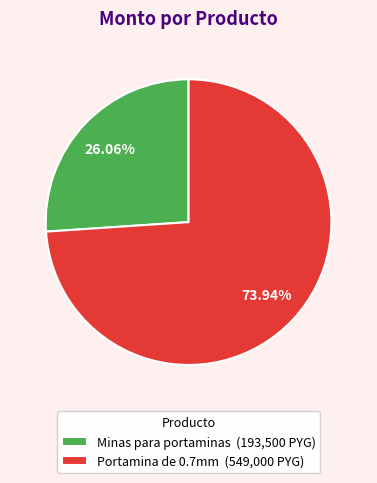

True or false: Minas para portaminas accounts for 26% of the total.

True